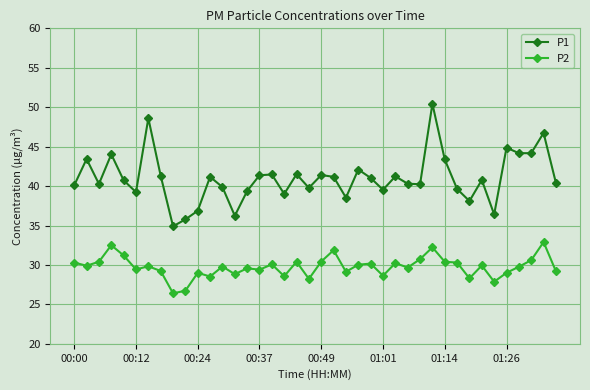

What is the lowest value of the P2 series?

26.4